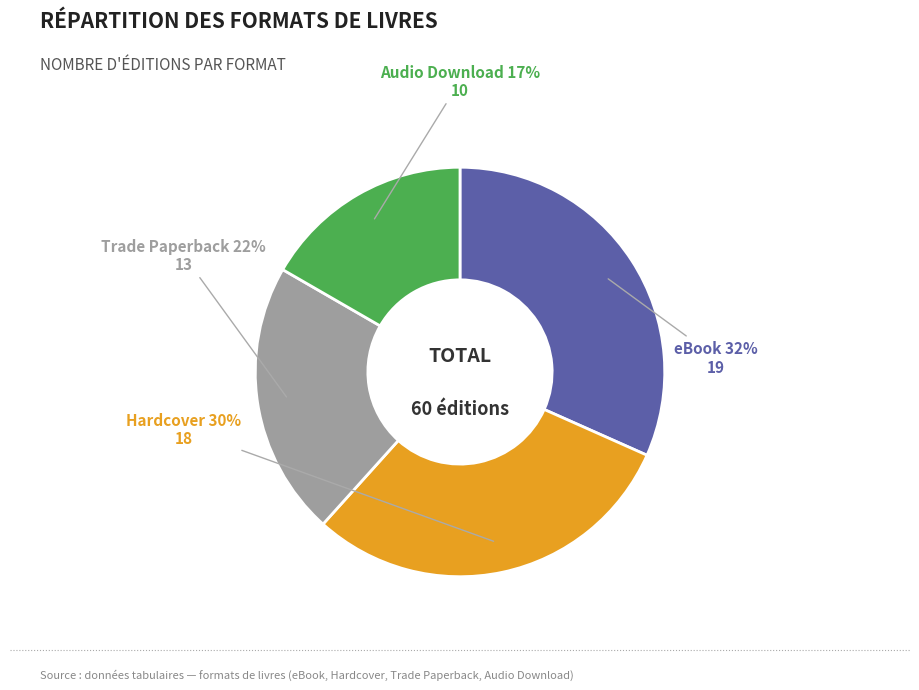

Is there any slice that represents more than half of the pie?

No